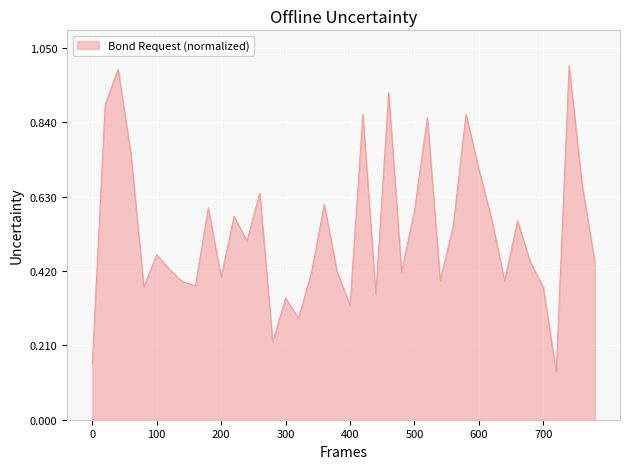

What is the greatest value displayed?

1.0